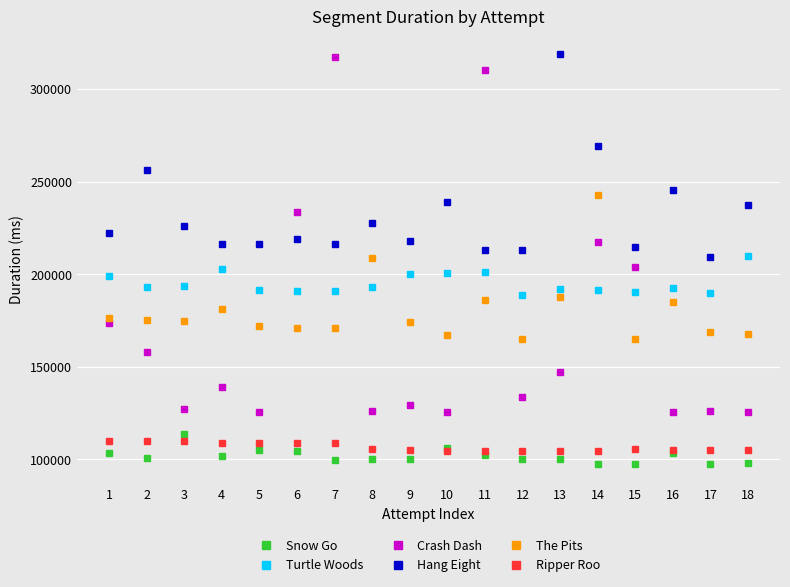

True or false: Snow Go and Turtle Woods intersect in this chart.

False